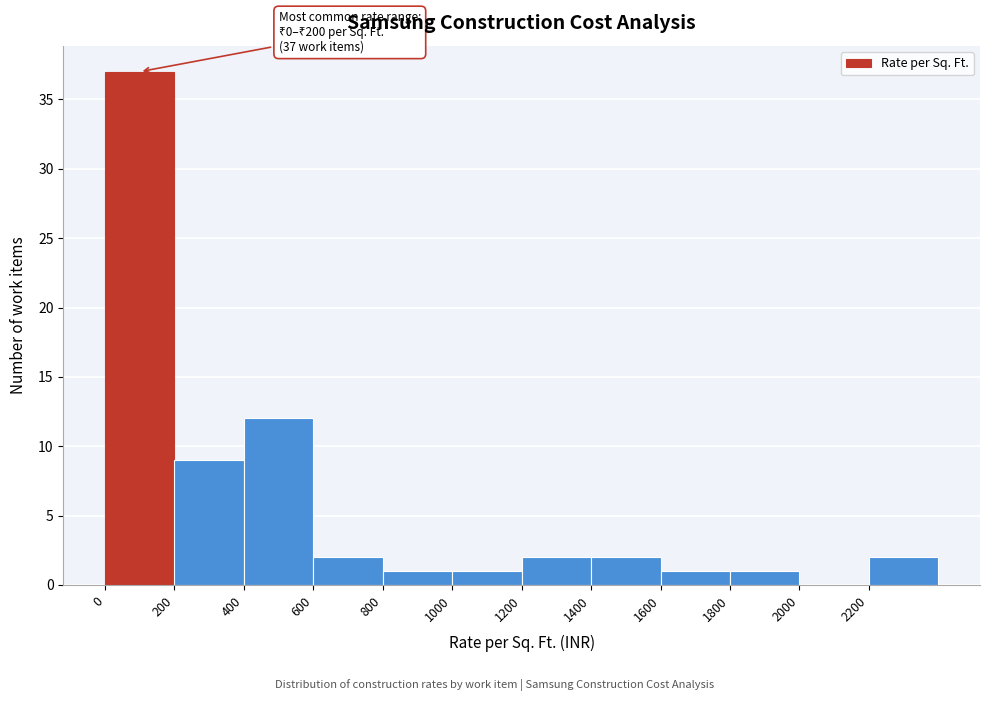

Over which range of the x-axis is the bar tallest?

0 to 200